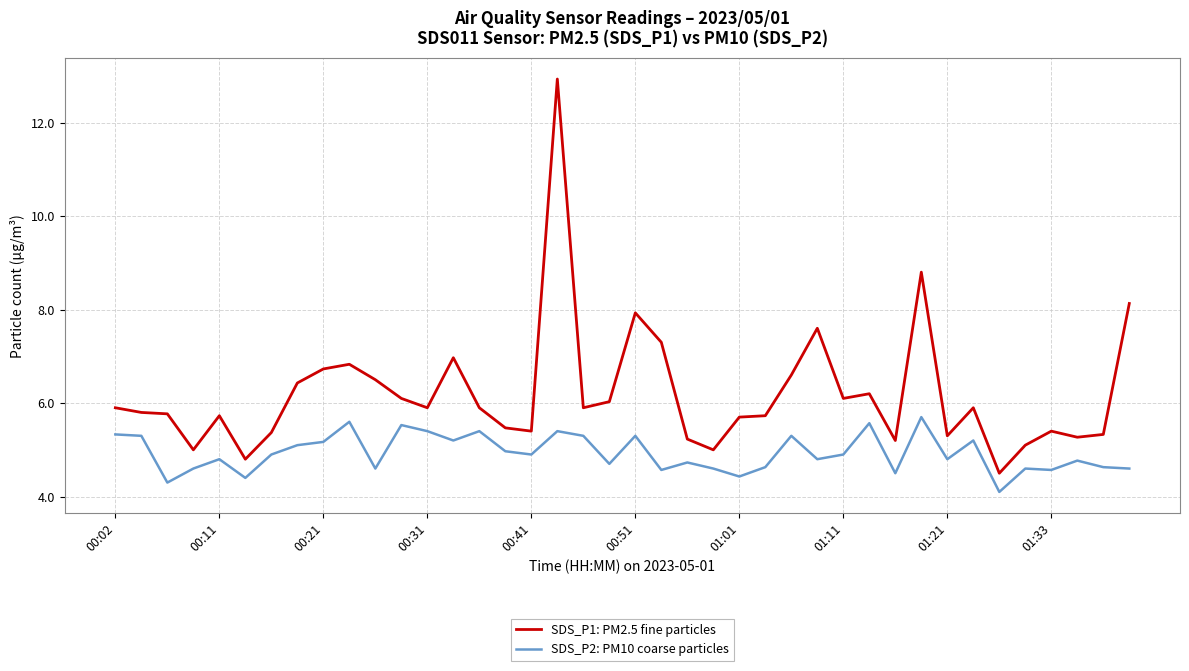

What is the minimum value for SDS_P1: PM2.5 fine particles?

4.5